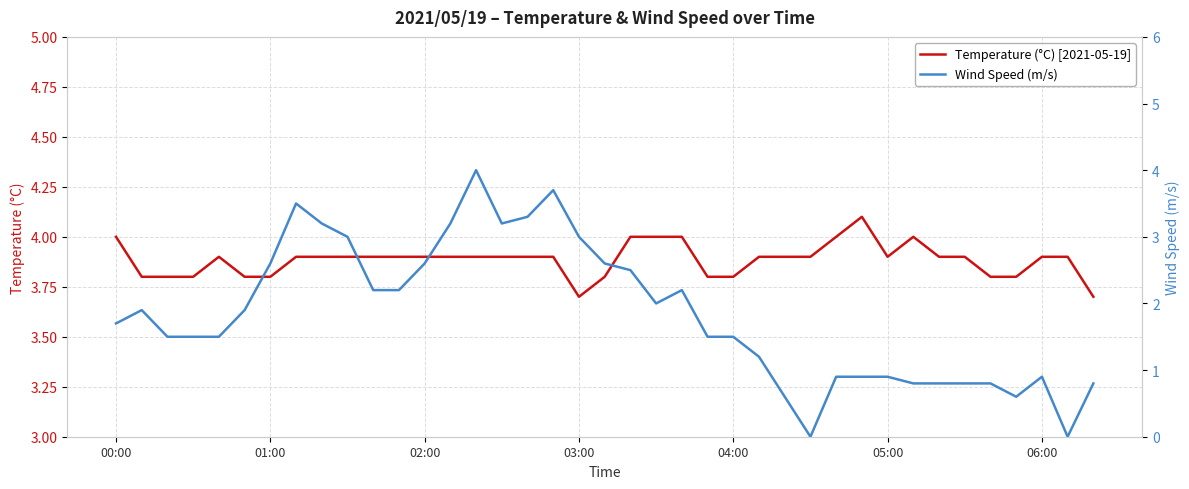

What is the minimum value for Temperature (°C) [2021-05-19]?

3.7